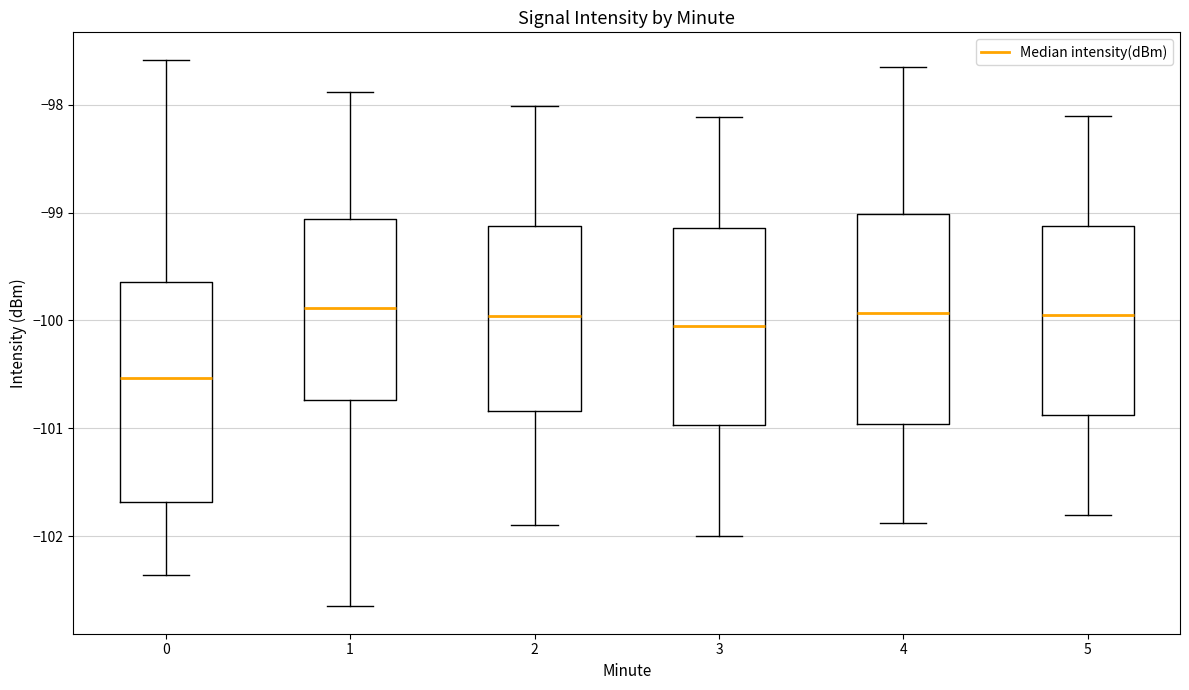

Where is the upper edge of the box at x = 0 on the y-axis? The values are not printed on the chart, so give them approximately, as read against the axis.

-99.6